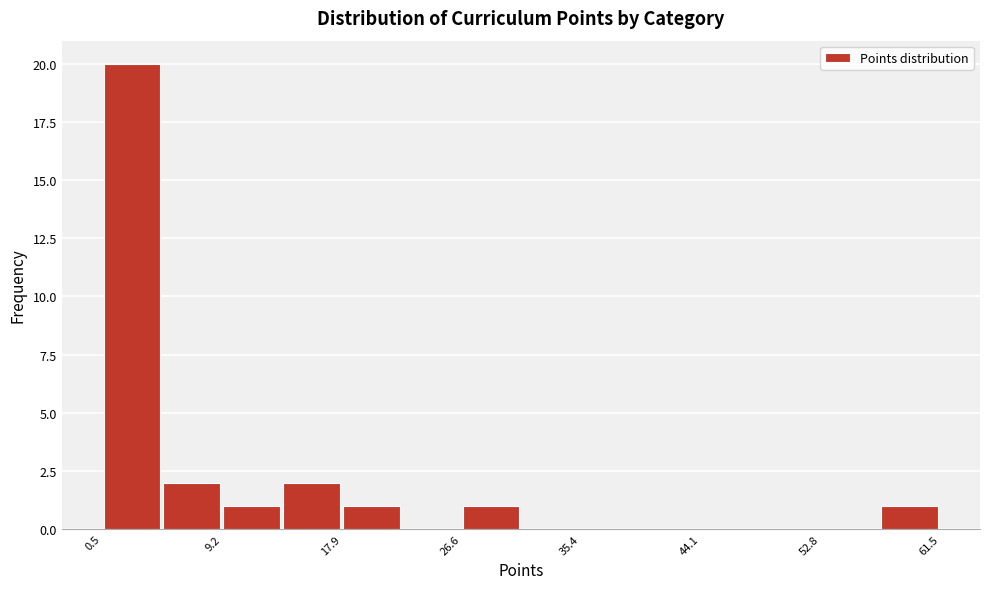

What is the height of the bar covering 27 to 31 on the x-axis? Neither the bar edges nor the heights are printed on the chart, so give them approximately, as read against the axes.

1